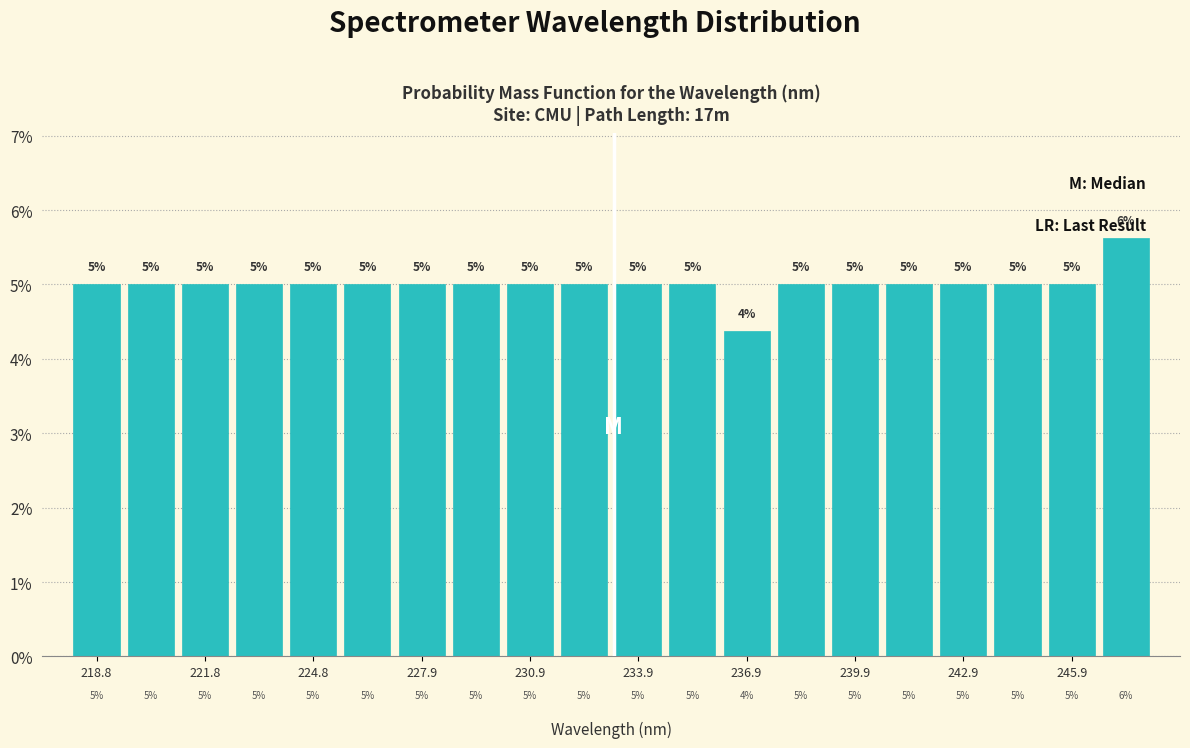

Around what value on the x-axis is the tallest bar? Give the approximate position of its centre, as read against the axis.

247.5